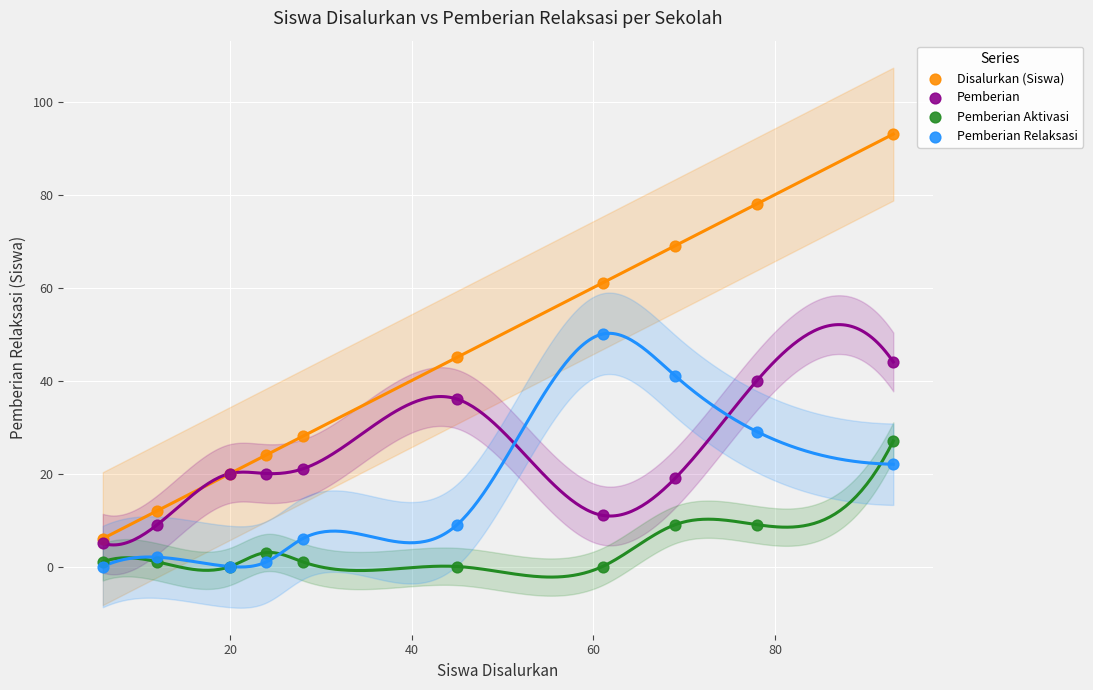

What are all the series names shown in the legend?

Disalurkan (Siswa), Pemberian, Pemberian Aktivasi, Pemberian Relaksasi